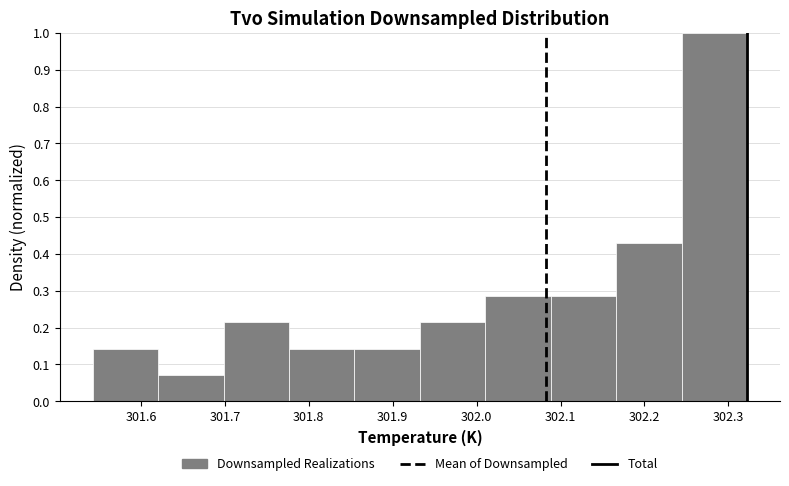

Which range on the x-axis has the tallest bar?

302.24 to 302.32